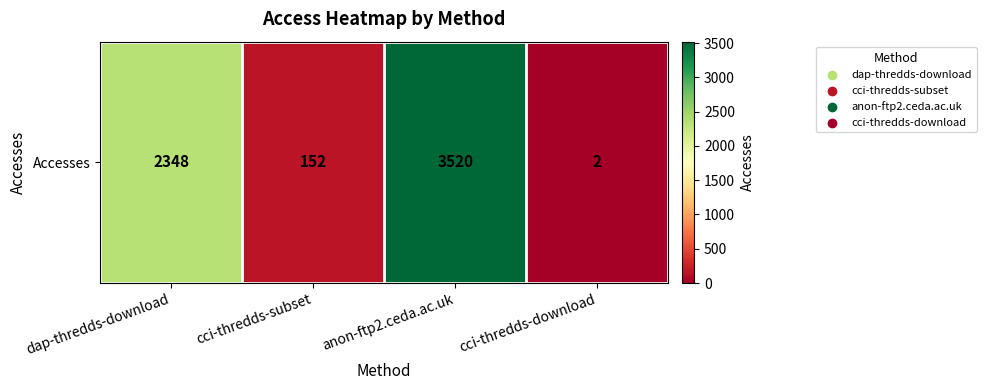

List the labels in order of value, largest first.

anon-ftp2.ceda.ac.uk, dap-thredds-download, cci-thredds-subset, cci-thredds-download